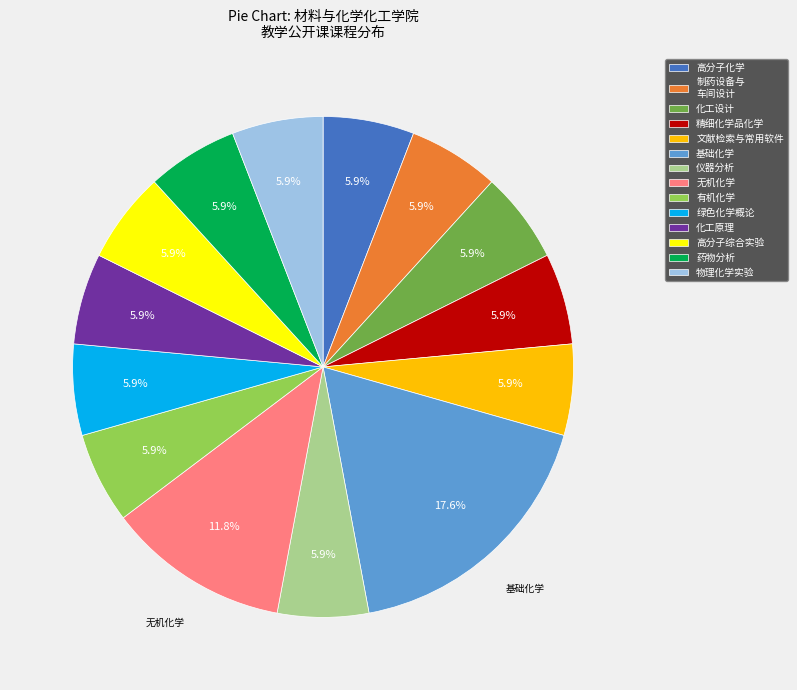

To the nearest percent, what portion does 高分子综合实验 represent?

6%